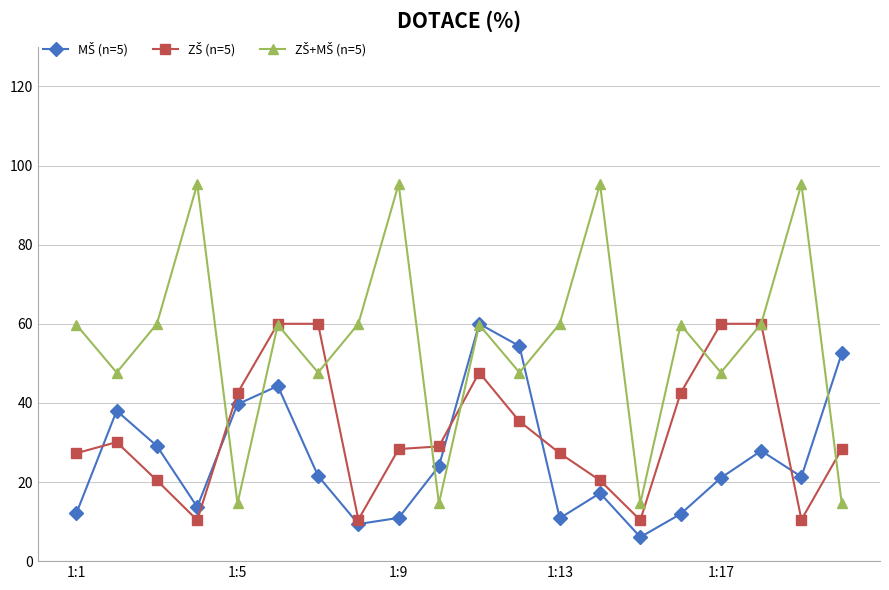

What is the greatest value displayed?

95.3